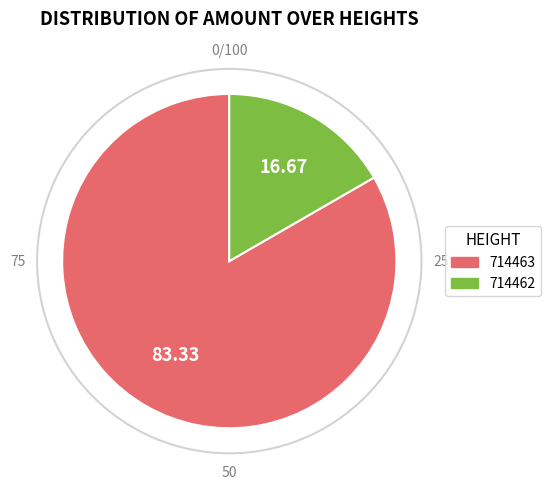

Which slice is the smallest?

714462